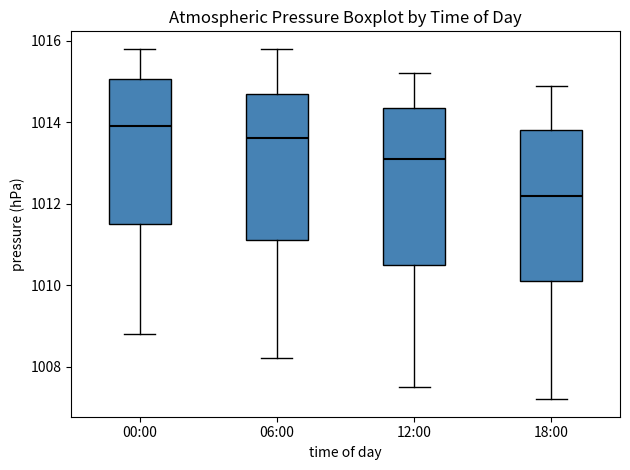

Reading left to right, transcribe this box plot: for each box, give where its median line is, the range the box spans, and where its two whiskers end, as read against the y-axis. The values are not printed on the chart, so give them approximately, as read against the axis.

00:00: median 1014.0, box 1011.6 to 1015.0, whiskers 1008.8 to 1015.8
06:00: median 1013.6, box 1011.2 to 1014.8, whiskers 1008.2 to 1015.8
12:00: median 1013.2, box 1010.6 to 1014.4, whiskers 1007.6 to 1015.2
18:00: median 1012.2, box 1010.2 to 1013.8, whiskers 1007.2 to 1015.0